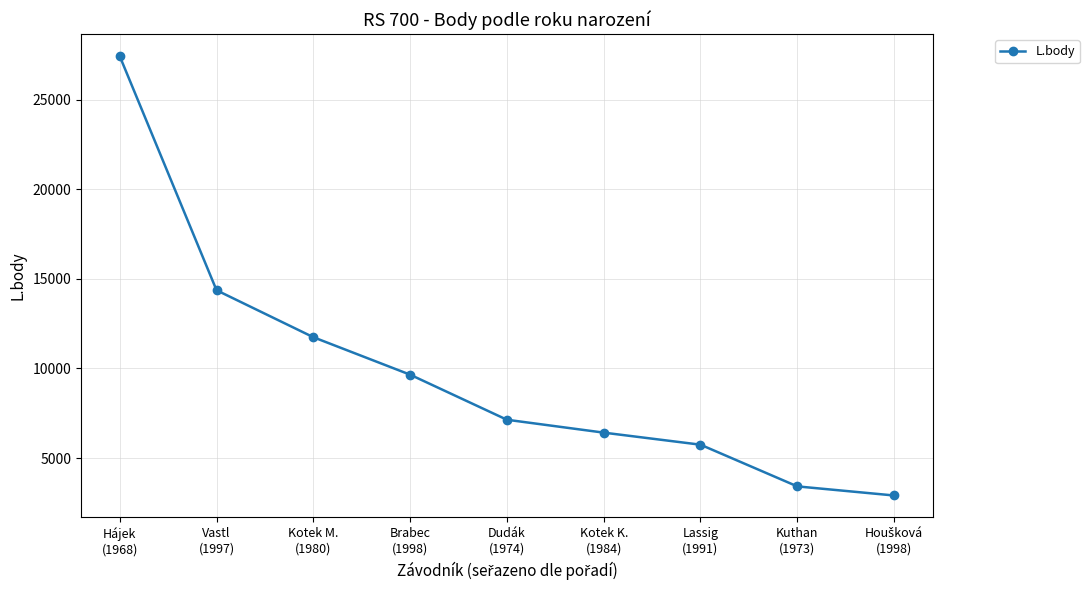

Is it true that the value at Kuthan
(1973) is 5430?

False